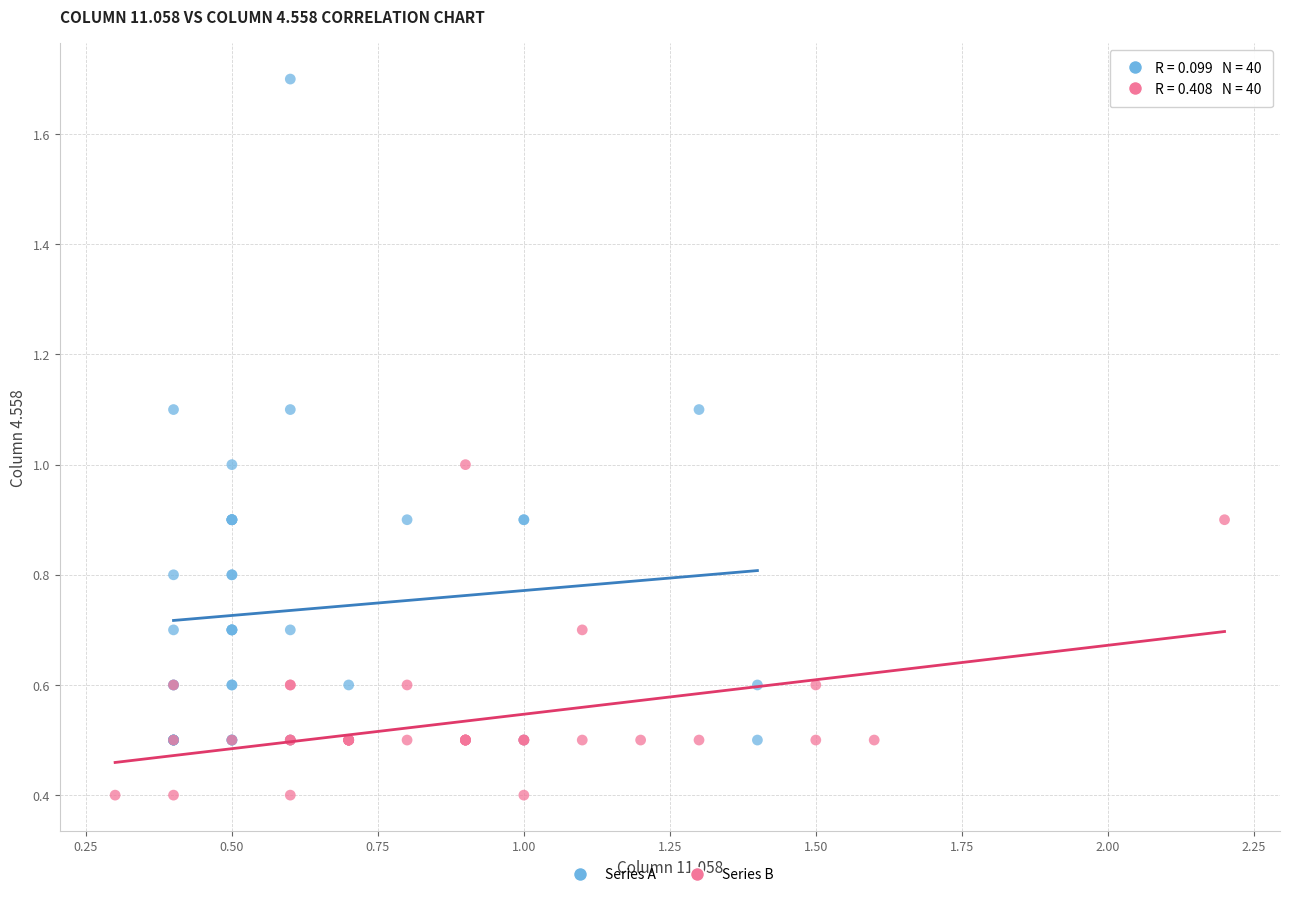

Which series has the widest spread of Y values?

Series A